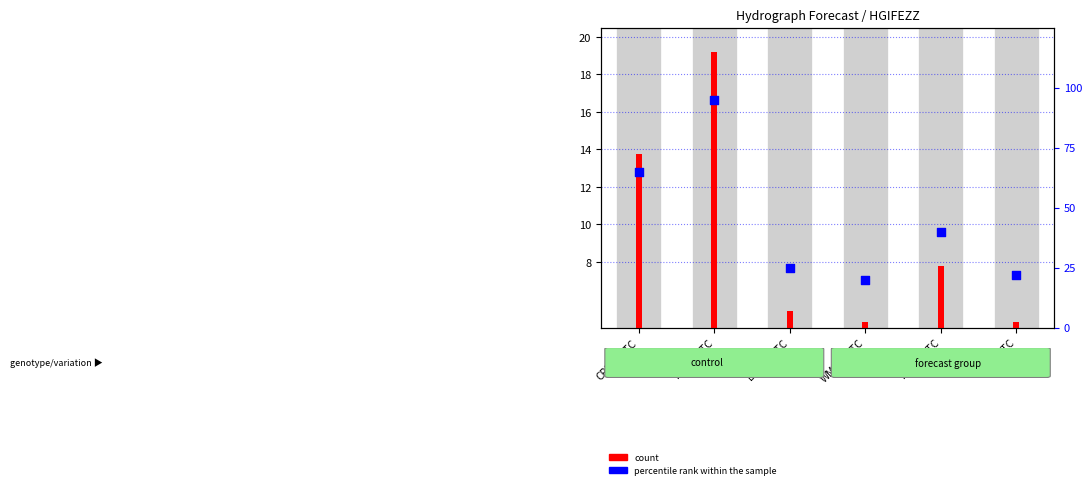

What are all the series names shown in the legend?

count, percentile rank within the sample